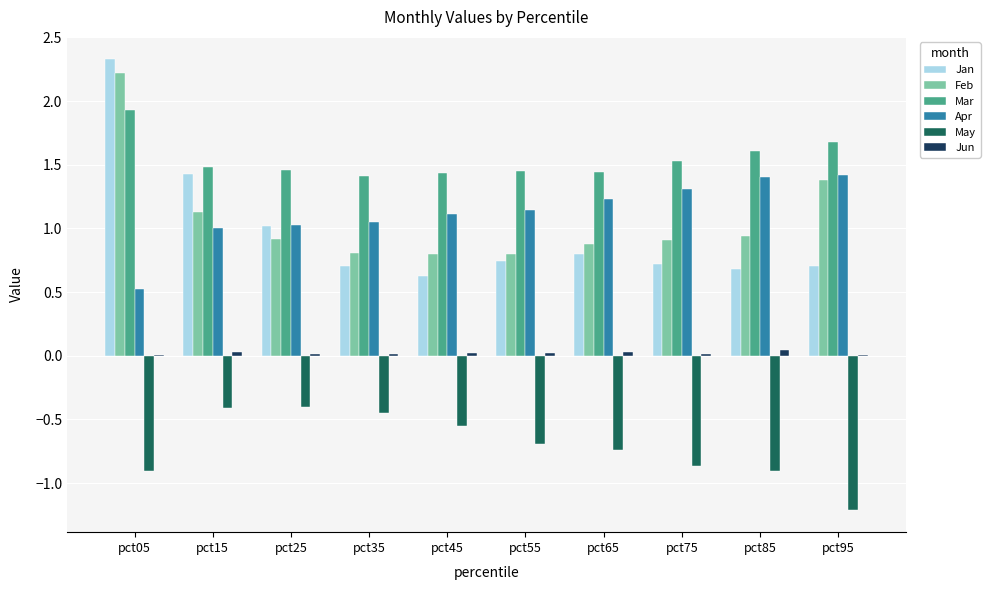

What is the greatest value displayed?

2.3